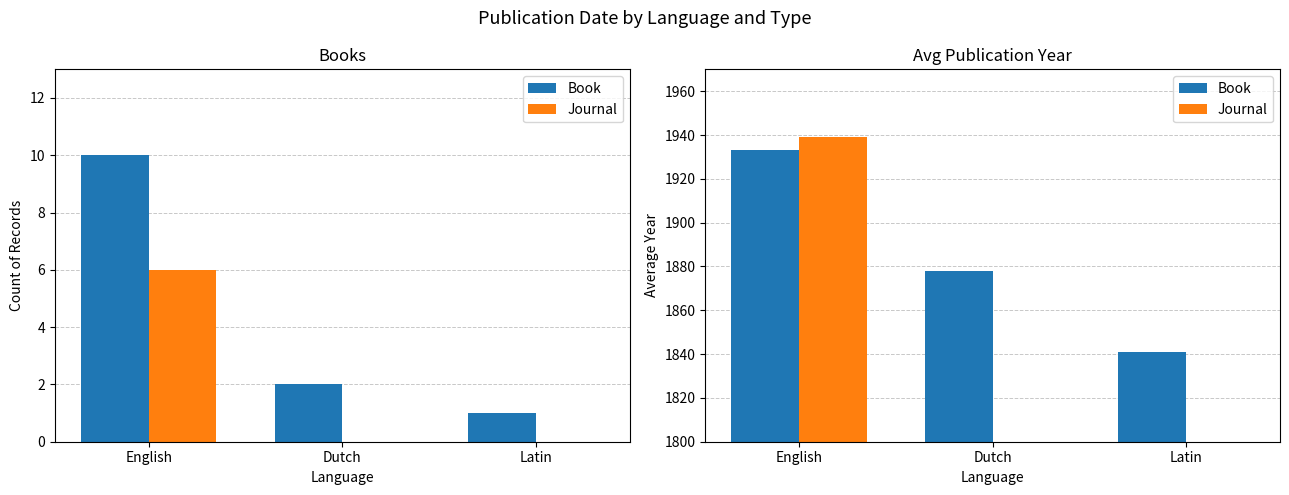

Is the value of Book at Latin greater than the value of Journal at Dutch?

Yes